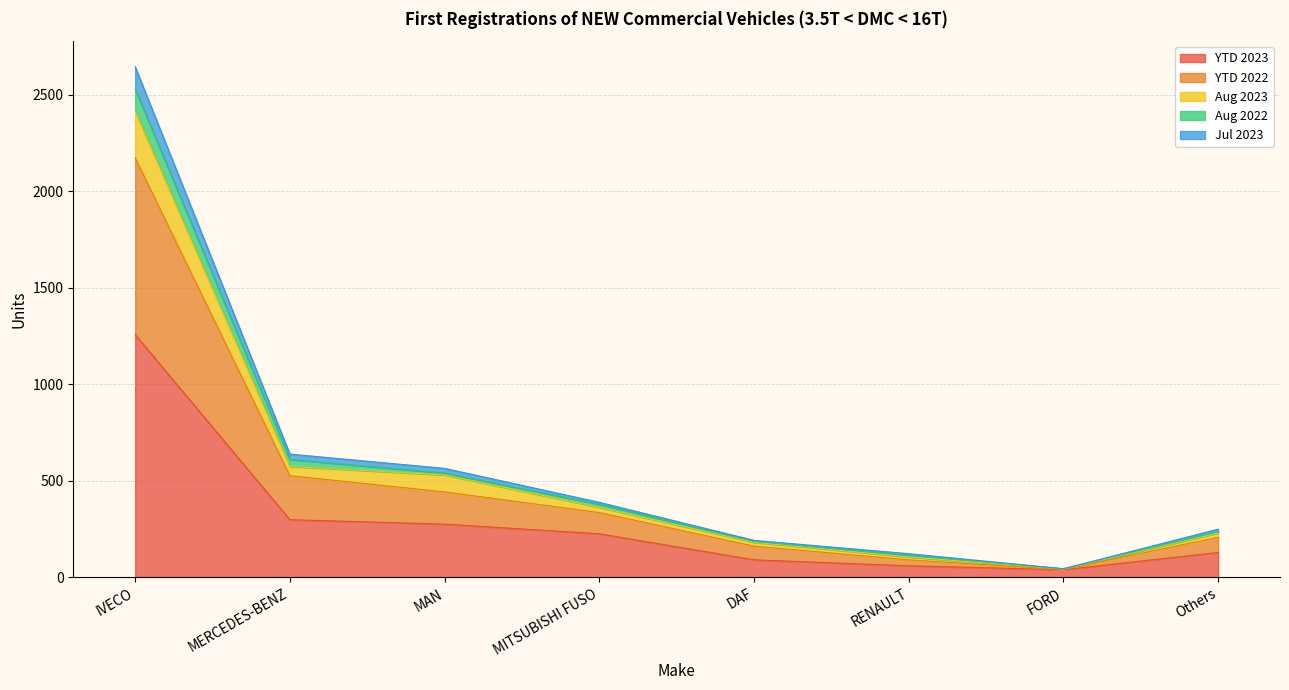

At which category is the sum across all series the highest?

IVECO